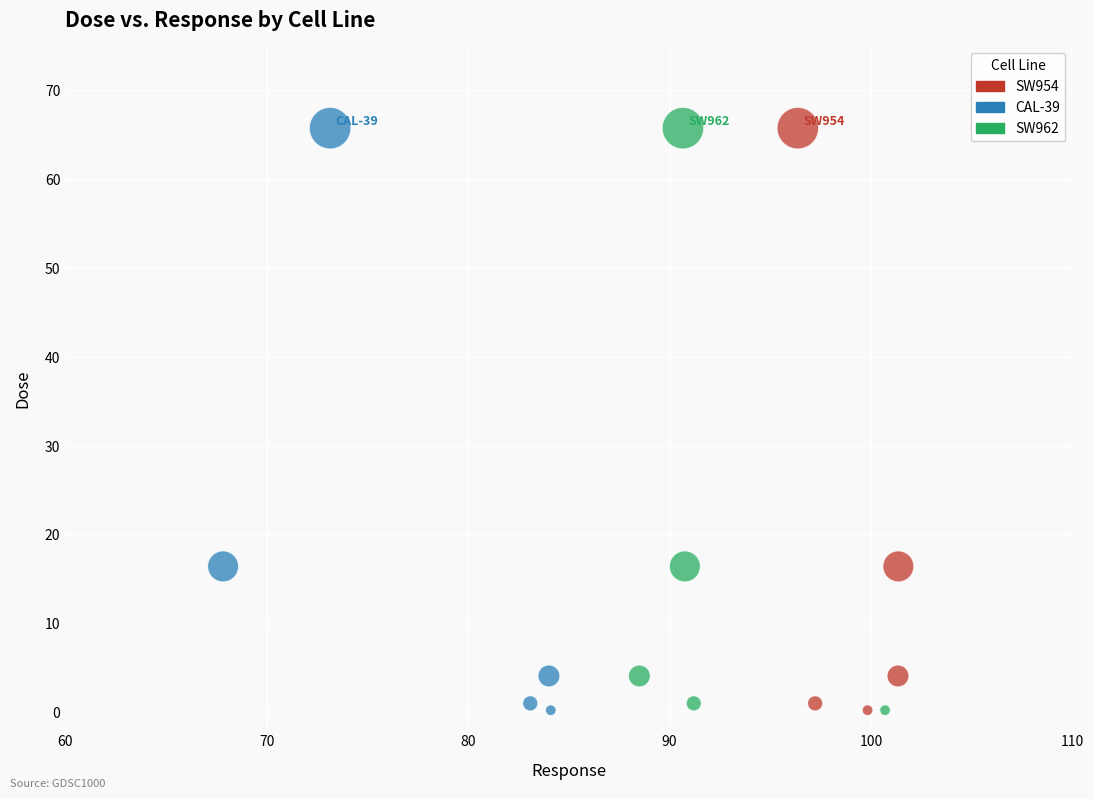

What are all the series names shown in the legend?

SW954, CAL-39, SW962